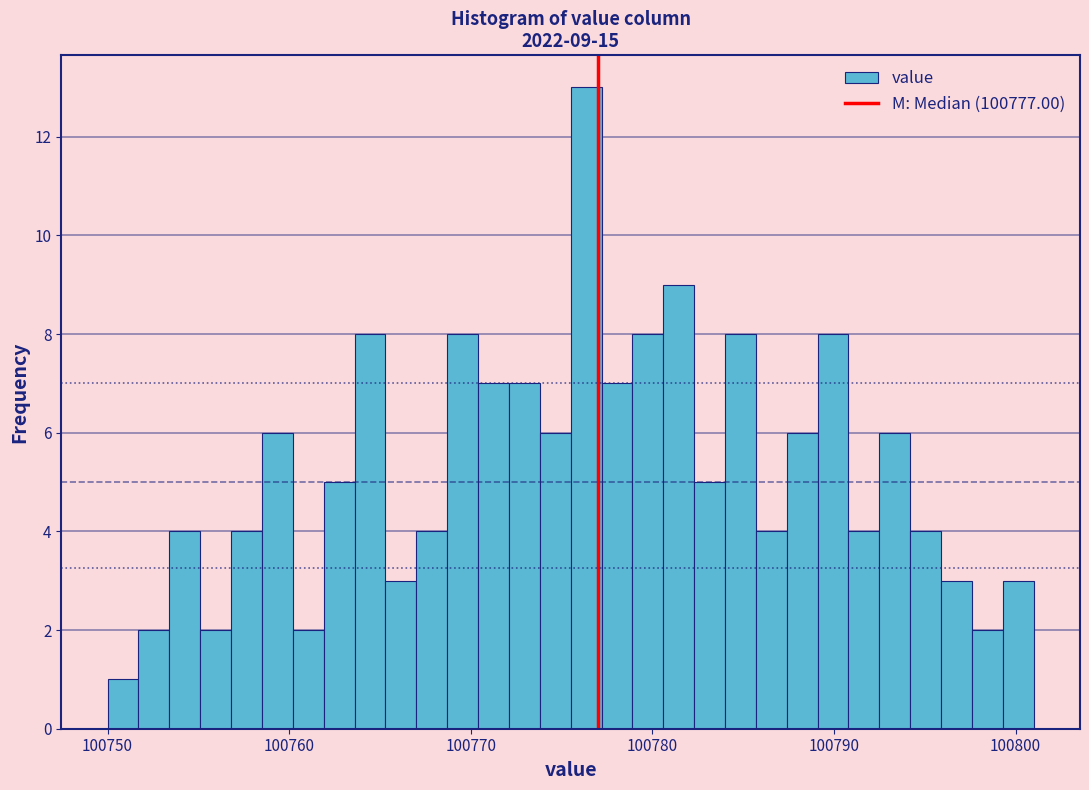

Around what value on the x-axis is the tallest bar? Give the approximate position of its centre, as read against the axis.

100776